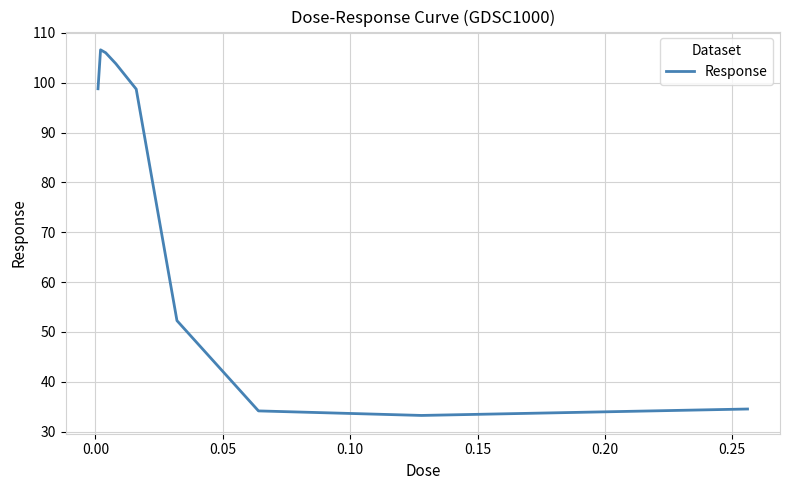

What is the minimum value shown in the chart?

33.3